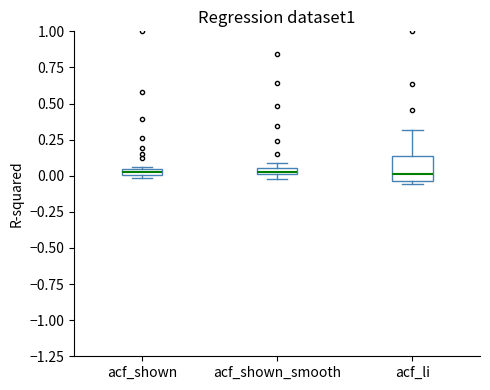

Where is the upper edge of the box for acf_shown on the y-axis? The values are not printed on the chart, so give them approximately, as read against the axis.

0.05